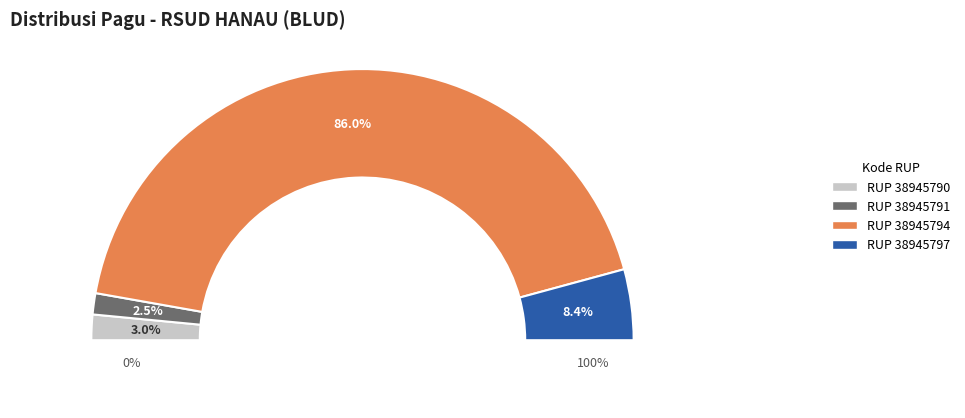

Is it true that 38945791 is 15% of the pie?

False